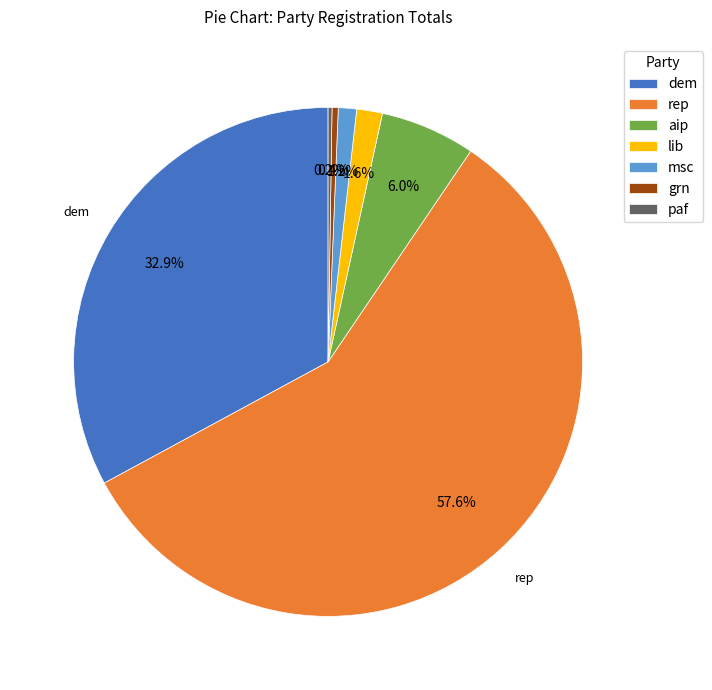

Which slice is the largest?

rep